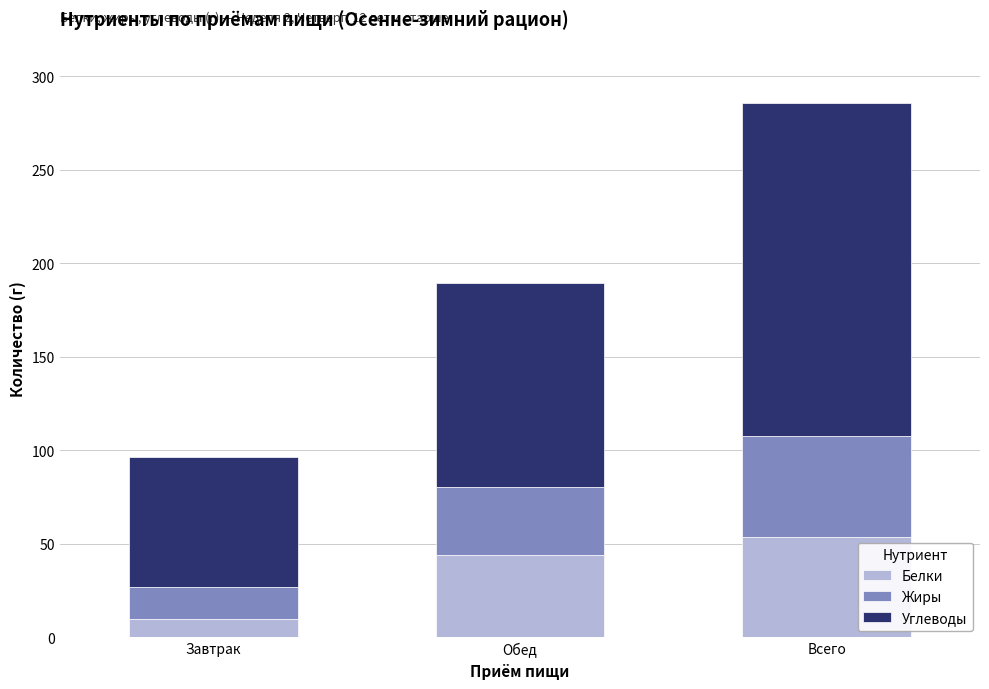

At which category is the sum across all series the highest?

Всего